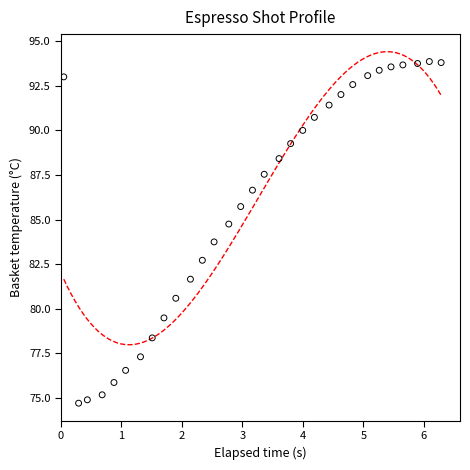

What Y value in the scatter plot is closest to 84?

83.8